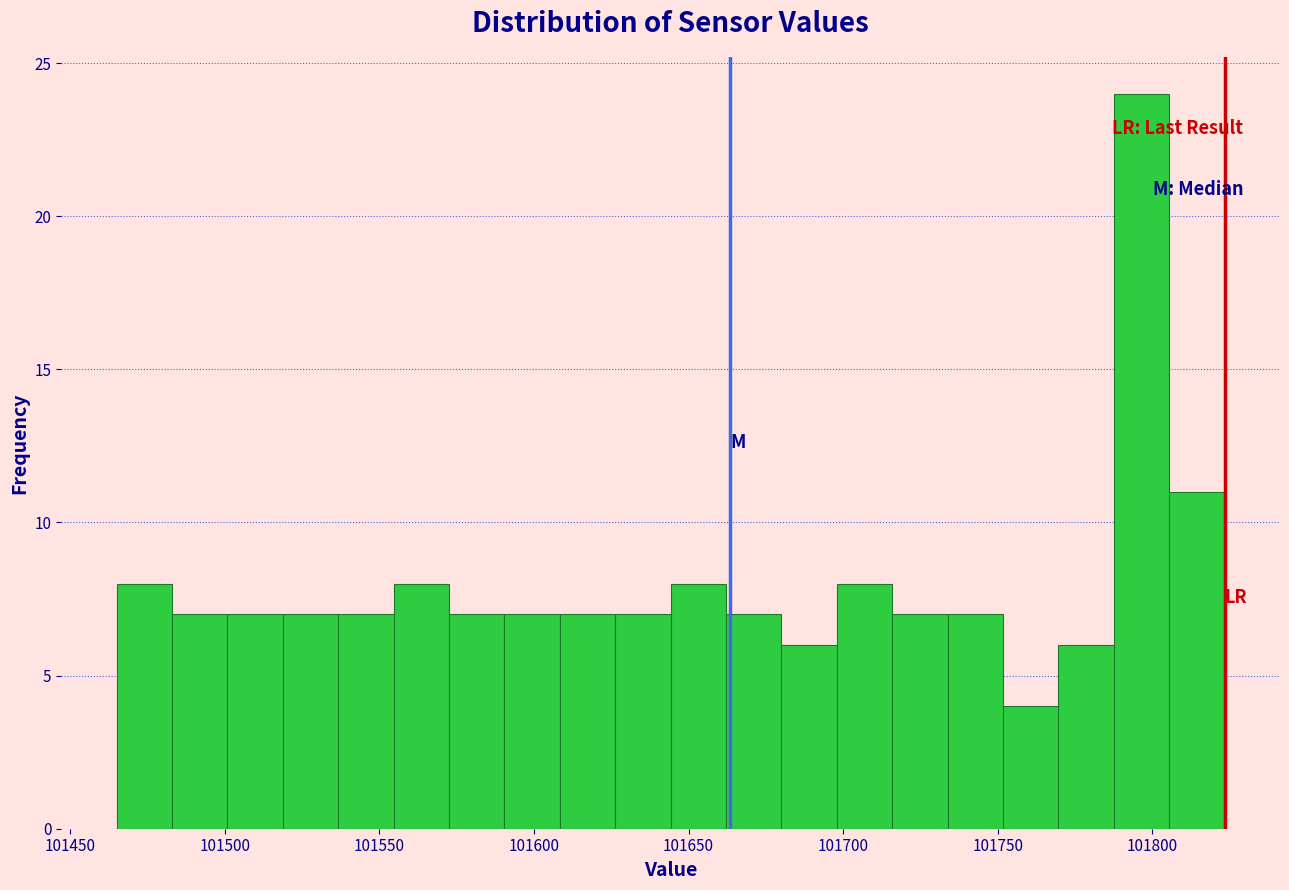

Around what value on the x-axis is the tallest bar? Give the approximate position of its centre, as read against the axis.

101795